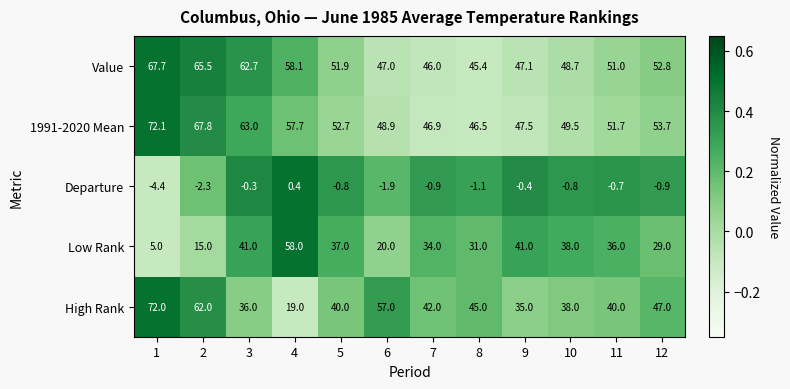

The Departure series shows 0.4 at 4. True or false?

True